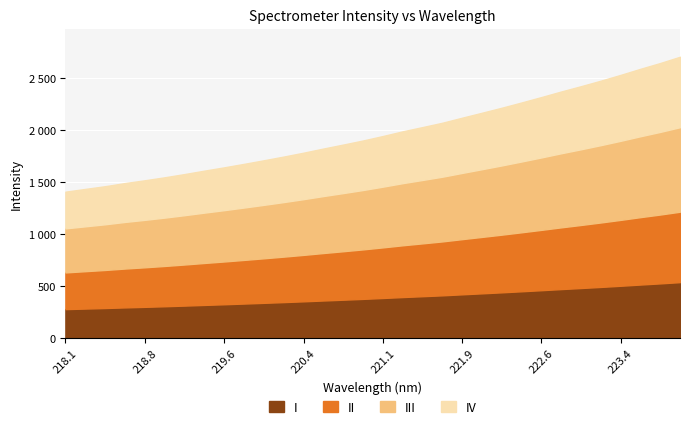

At which category does the chart reach its peak across all series?

223.9802